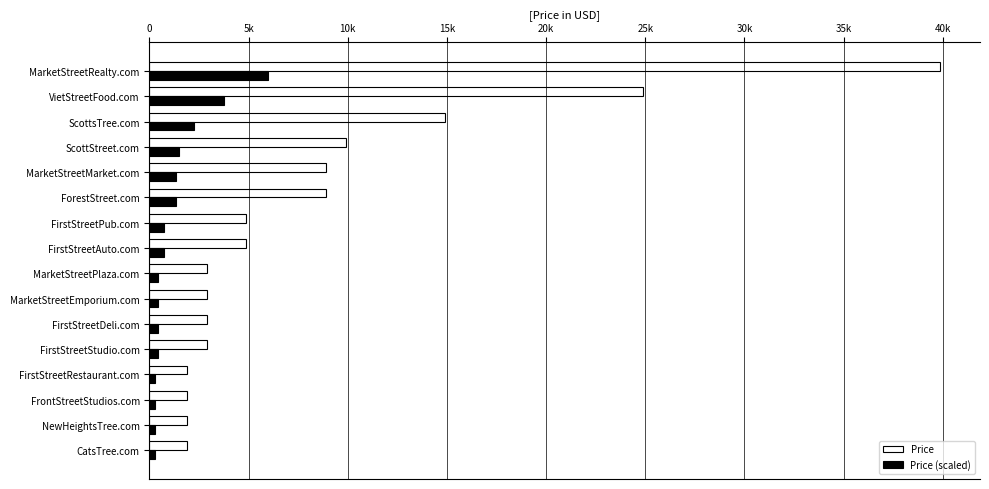

What are all the series names shown in the legend?

Price, Price (scaled)